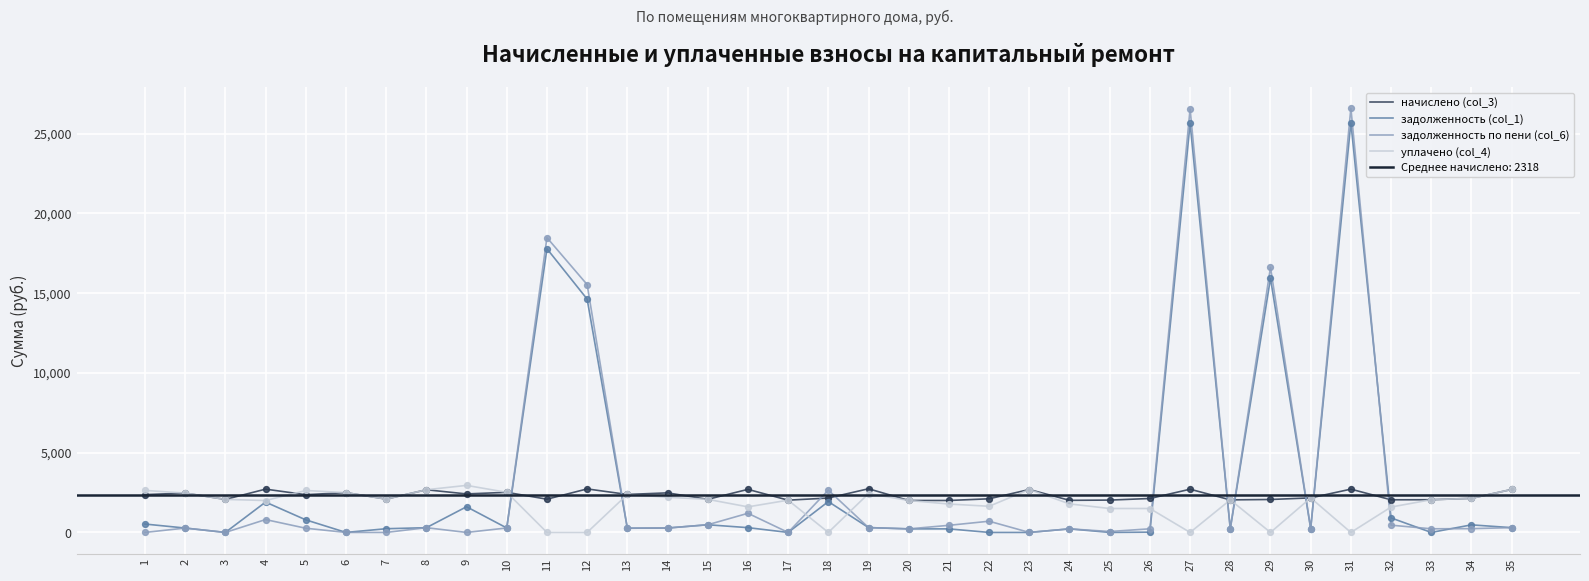

At how many categories does at least one series exceed 25281?

2